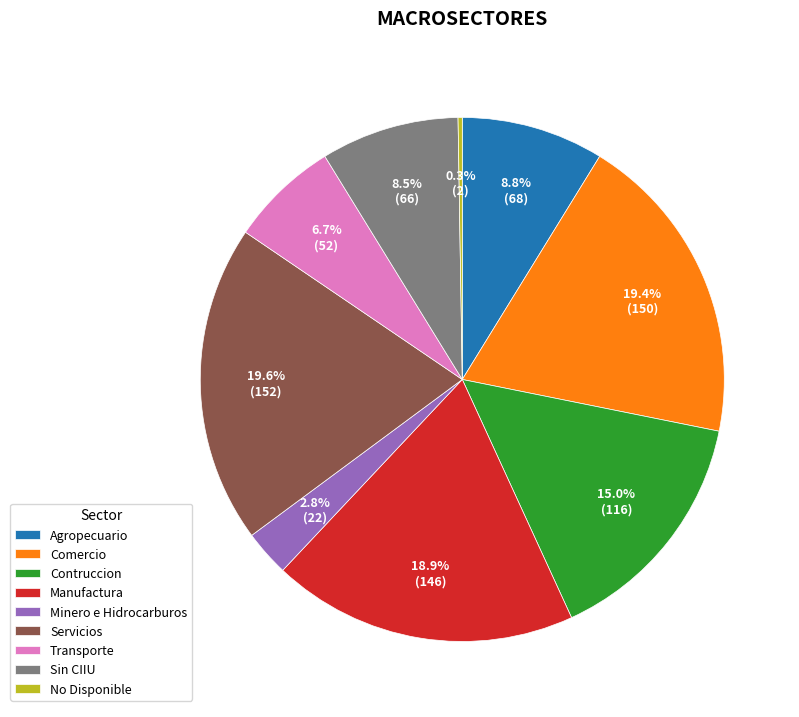

Is there a majority slice in this chart?

No